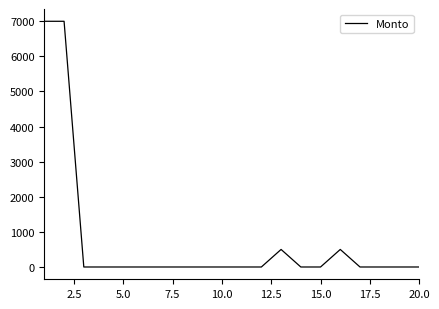

What is the difference between the maximum and minimum values?

7000